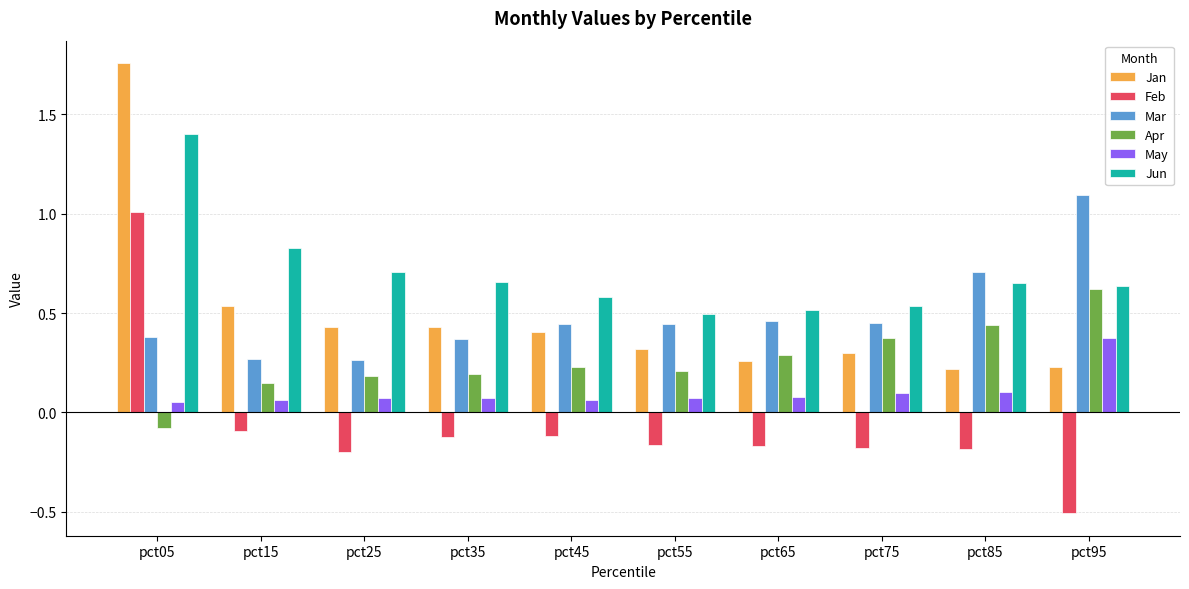

How many values in Apr are below zero?

1